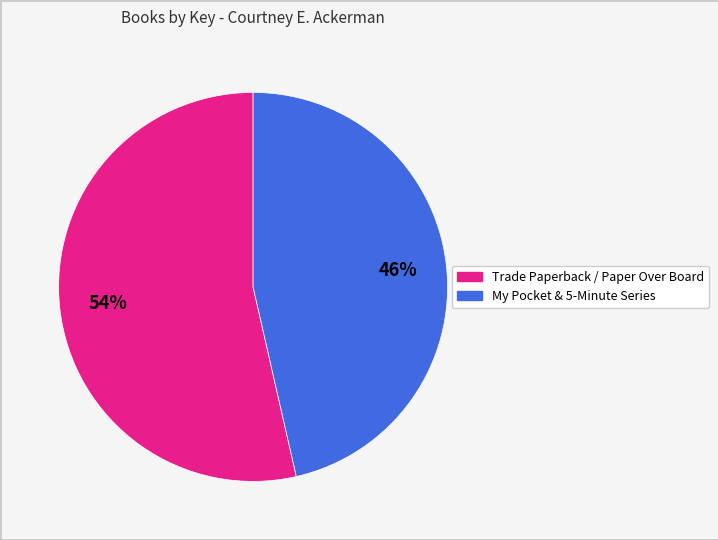

Does any single category account for the majority?

Yes